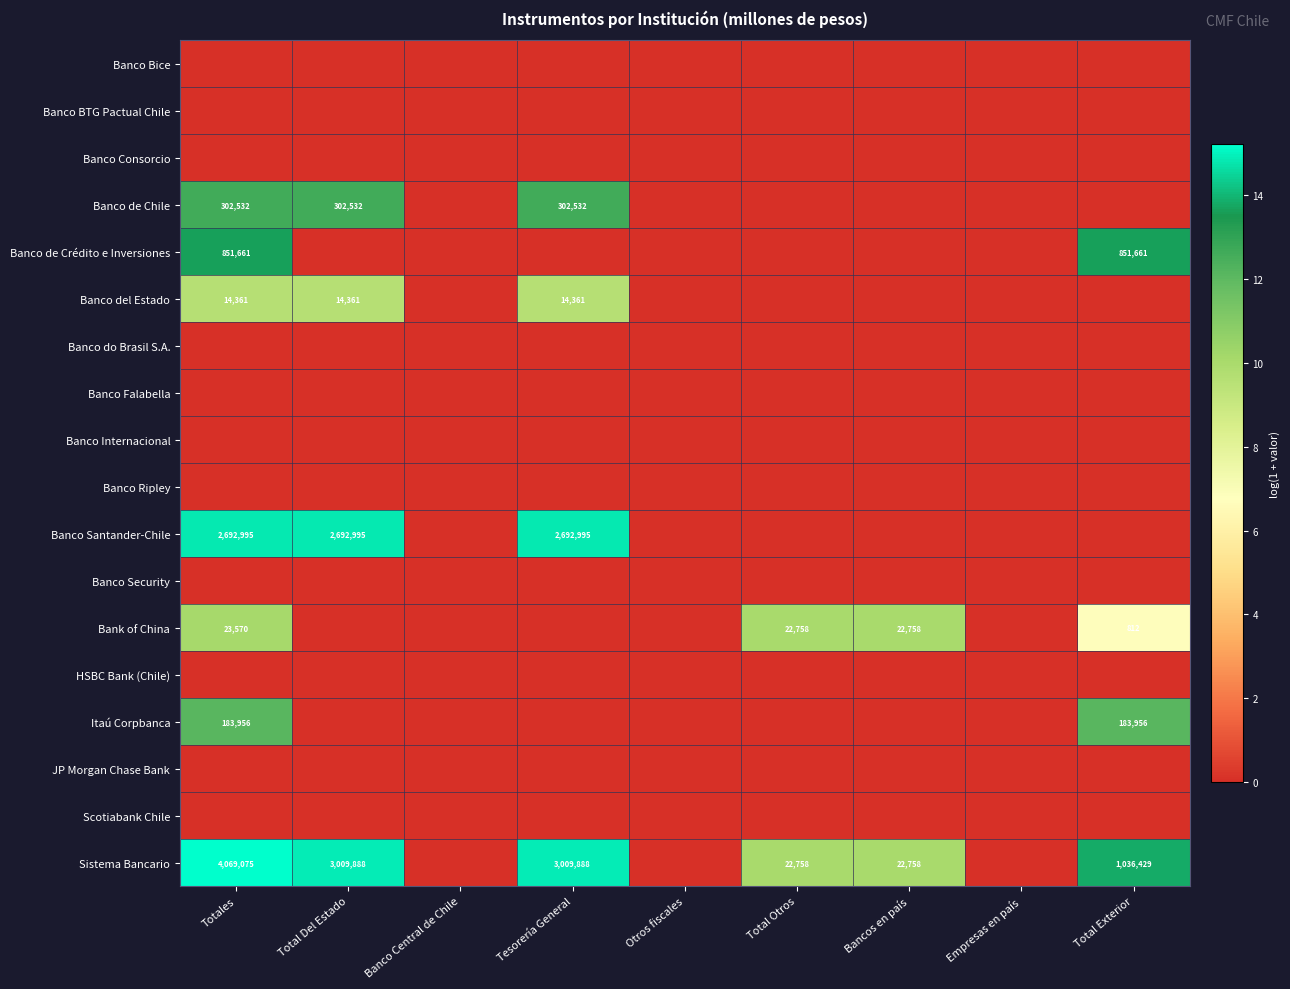

The Banco Santander-Chile series shows 4005450 at Total Del Estado. True or false?

False